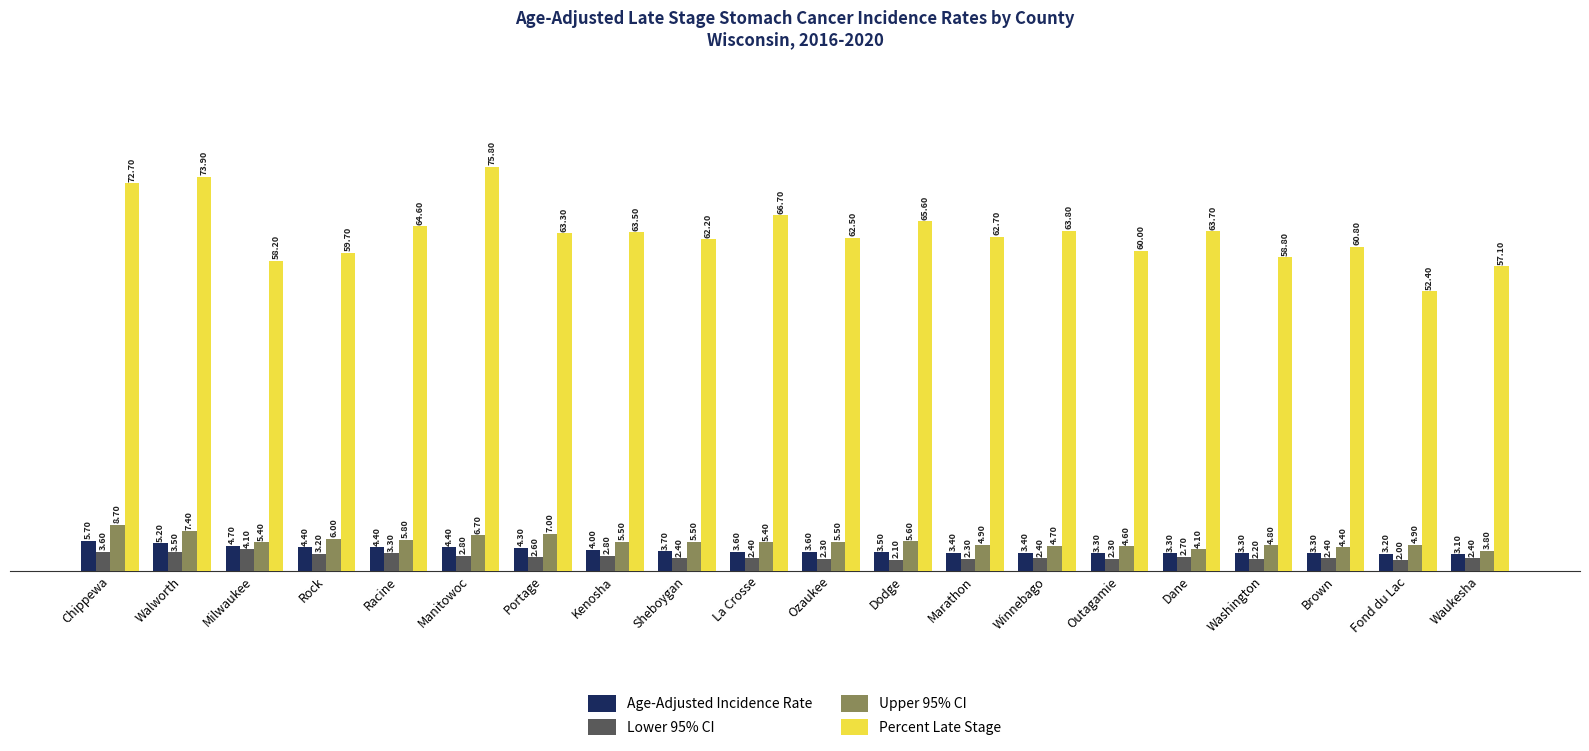

Which series has the largest range (max minus min)?

Percent Late Stage